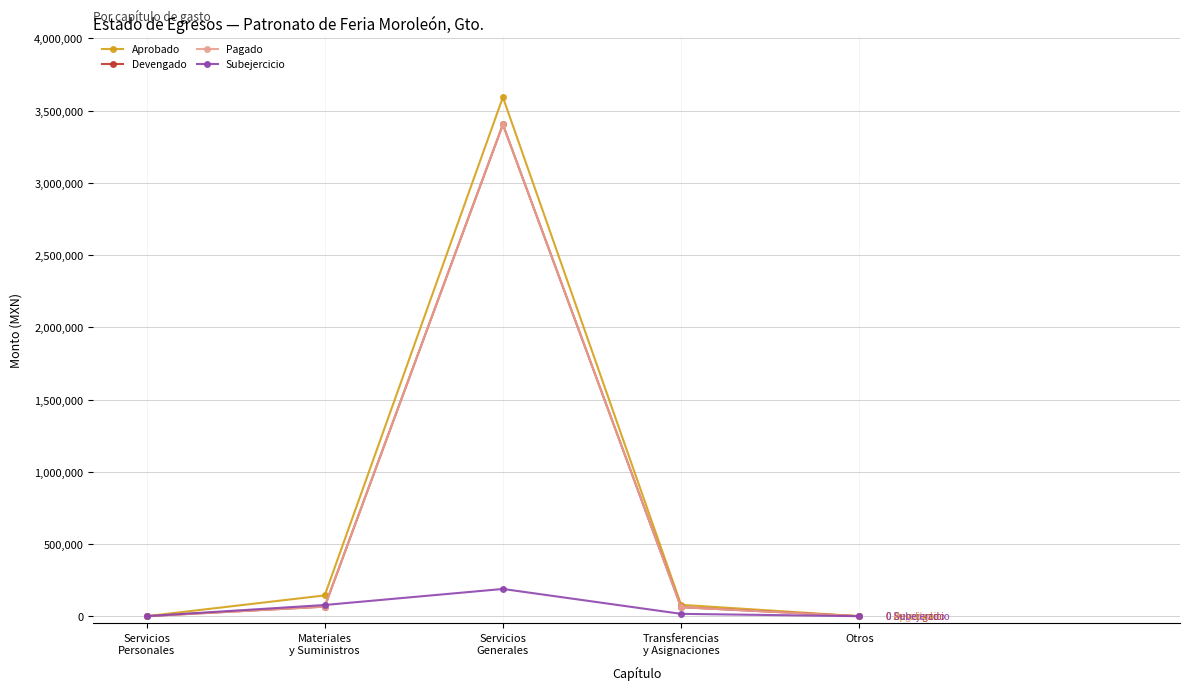

True or false: Devengado and Pagado intersect in this chart.

False